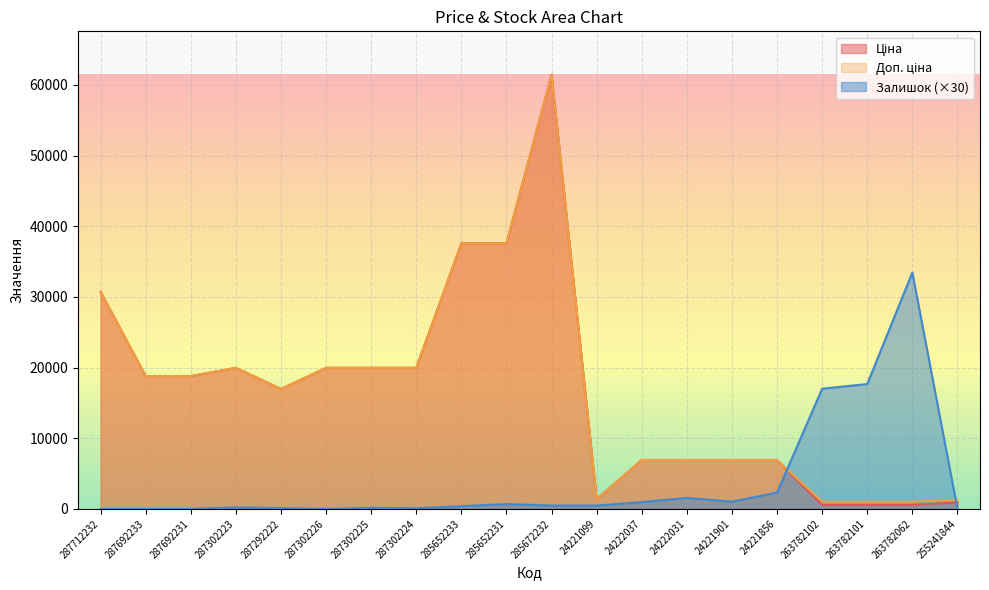

What is the label of the 5th point from the left?

287292222